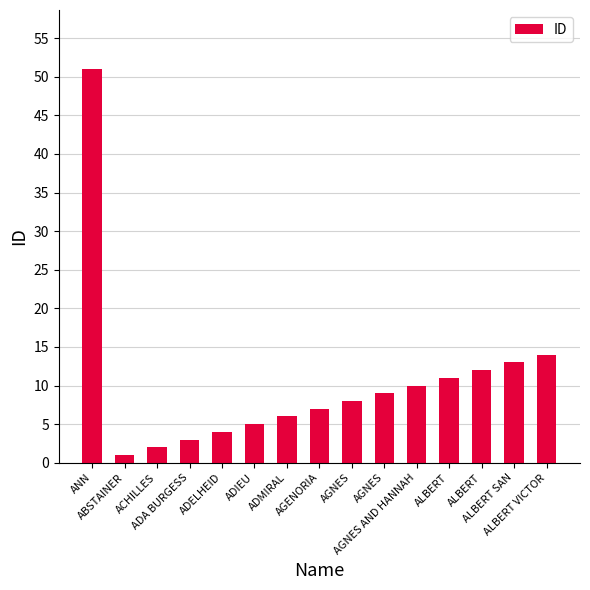

Approximately how many times larger is the value at ANN compared to ALBERT VICTOR?

3.6